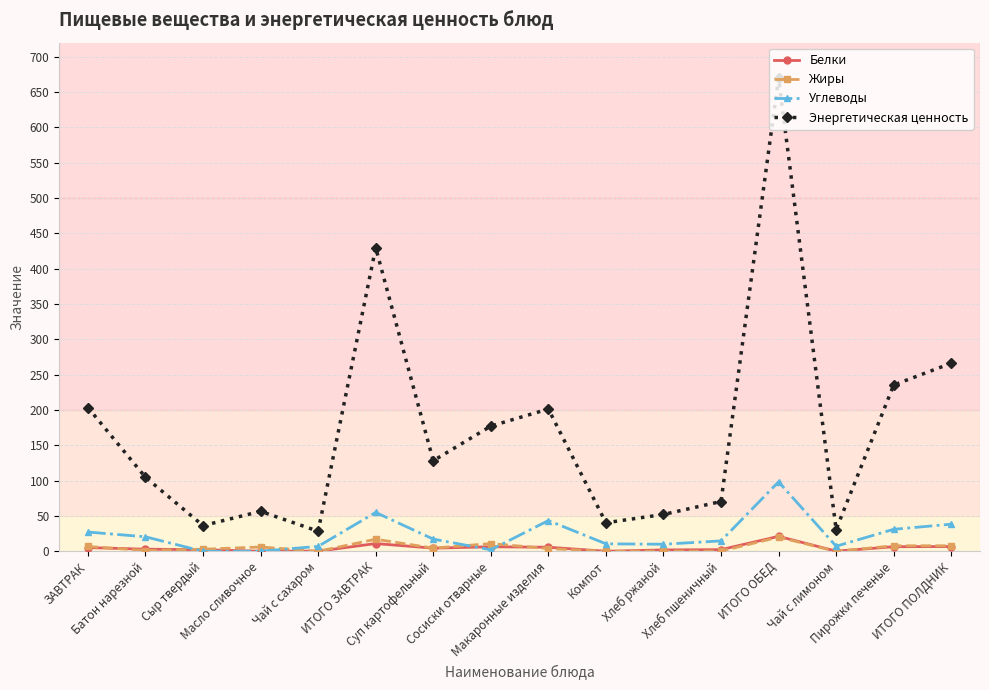

Which series has the largest range (max minus min)?

Энергетическая ценность